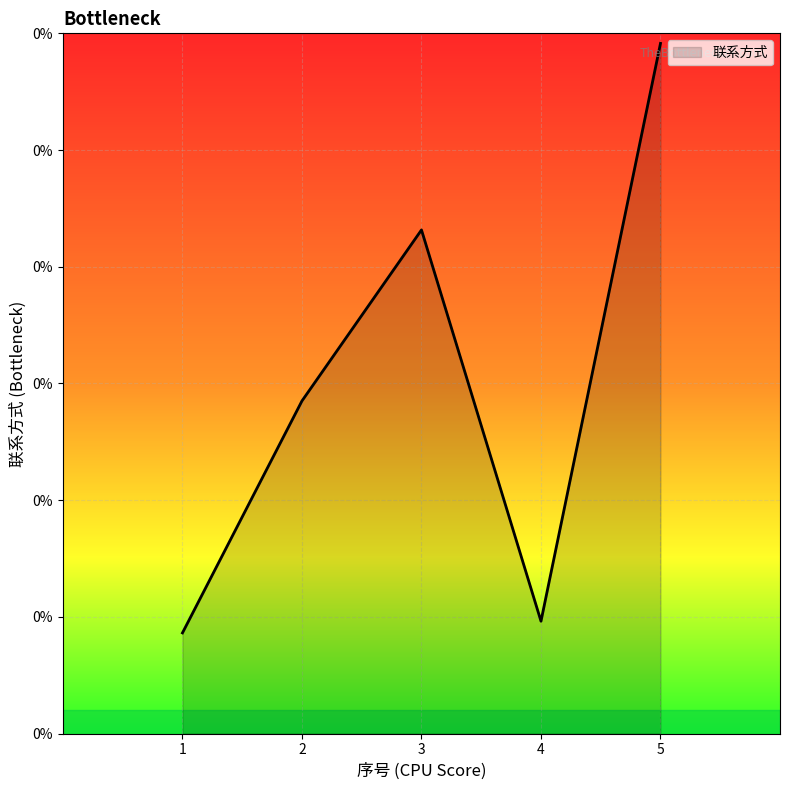

Is this an area chart (filled region under the line)?

Yes